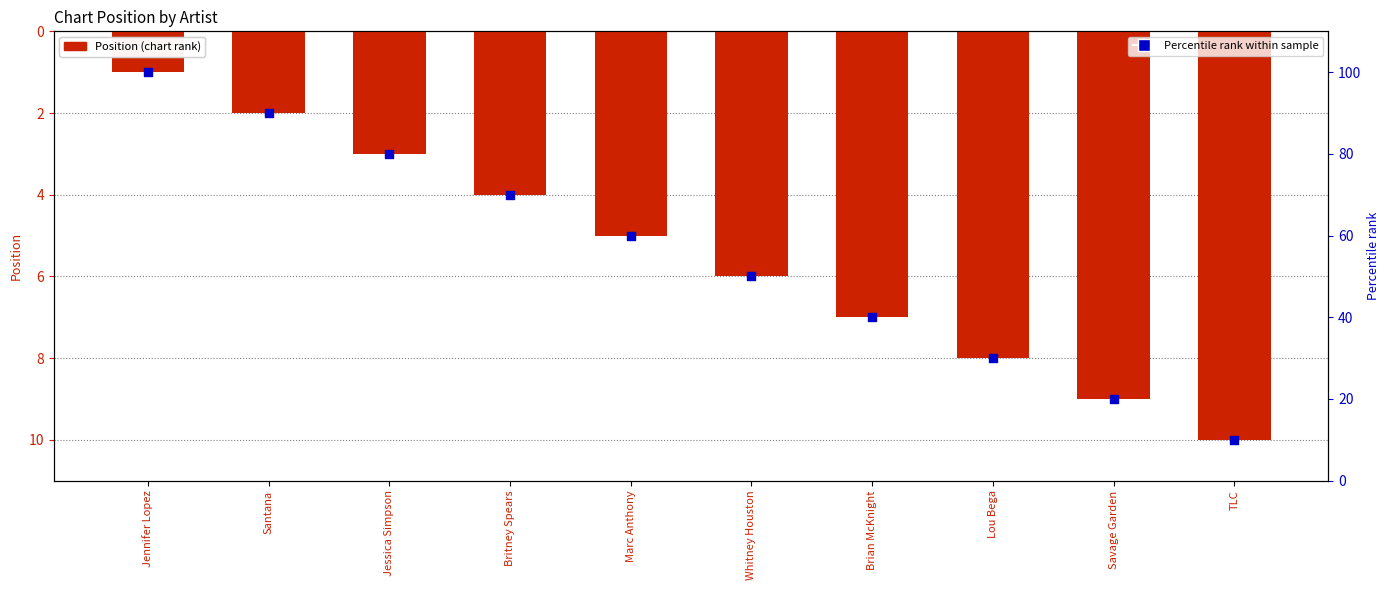

What are all the series names shown in the legend?

Position, Percentile rank within sample